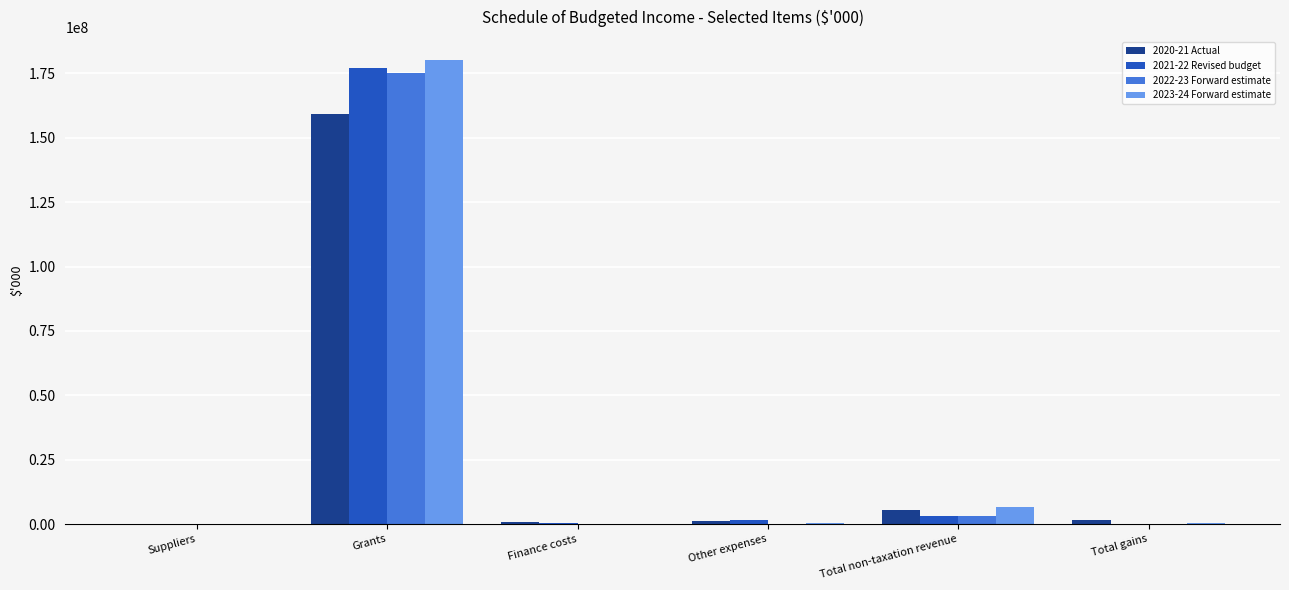

Which category has the highest value across all series?

Grants